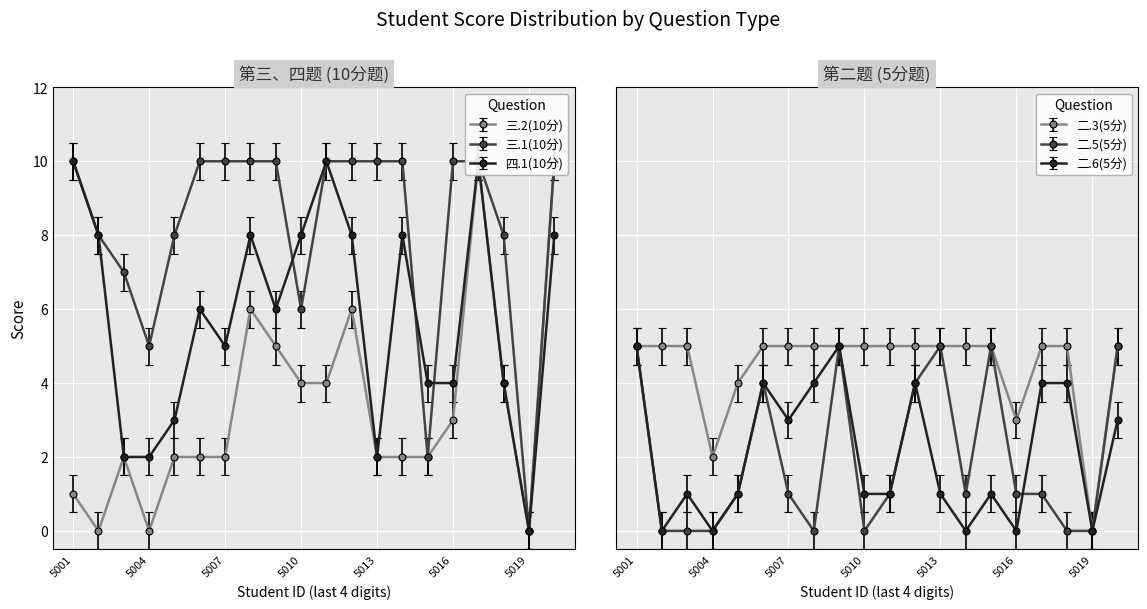

At which label is 二.3(5分) closest to 2?

5004